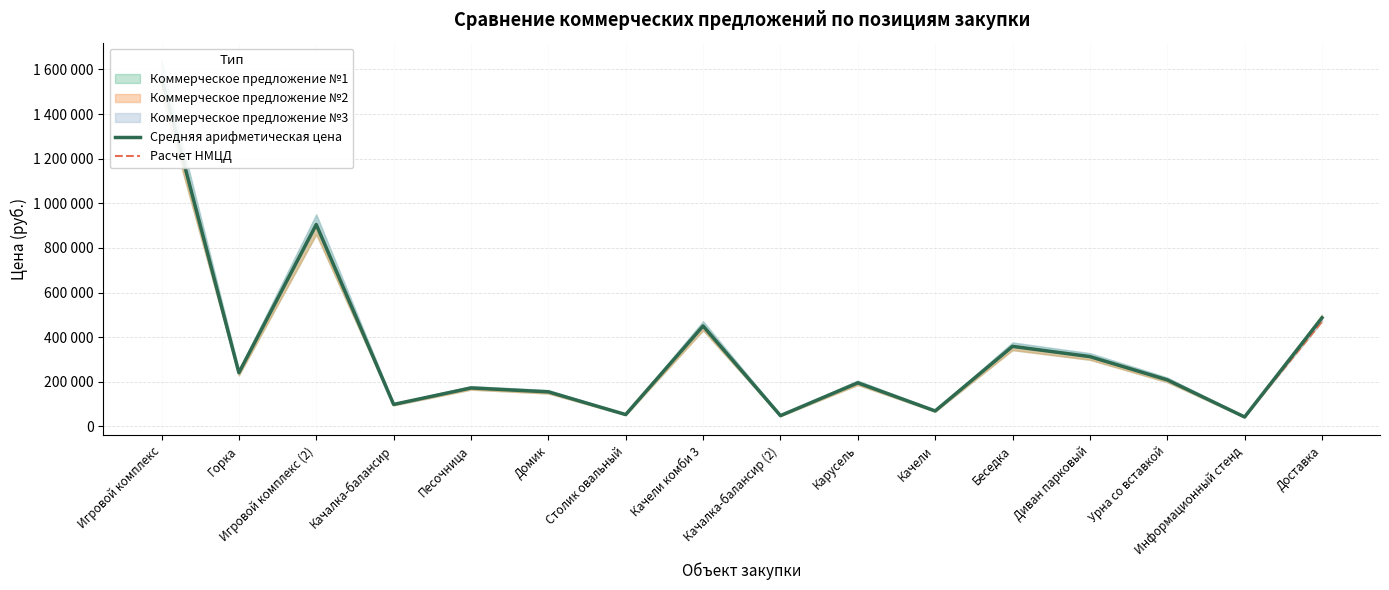

What is the difference between the highest and lowest values at Качалка-балансир?

333.3